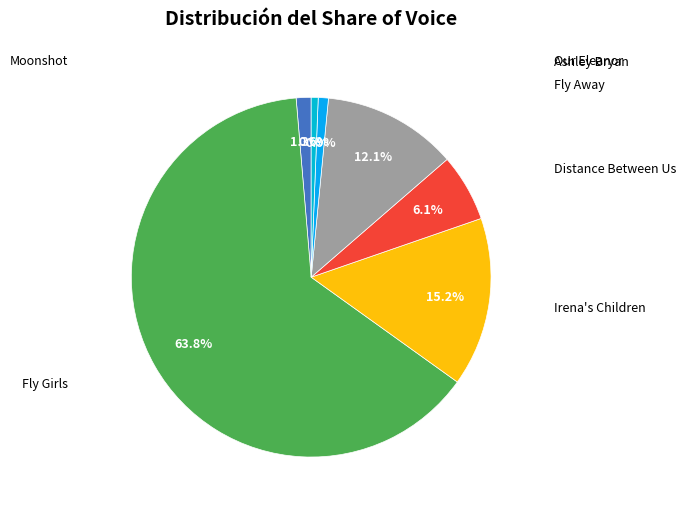

How many segments does this pie chart have?

7